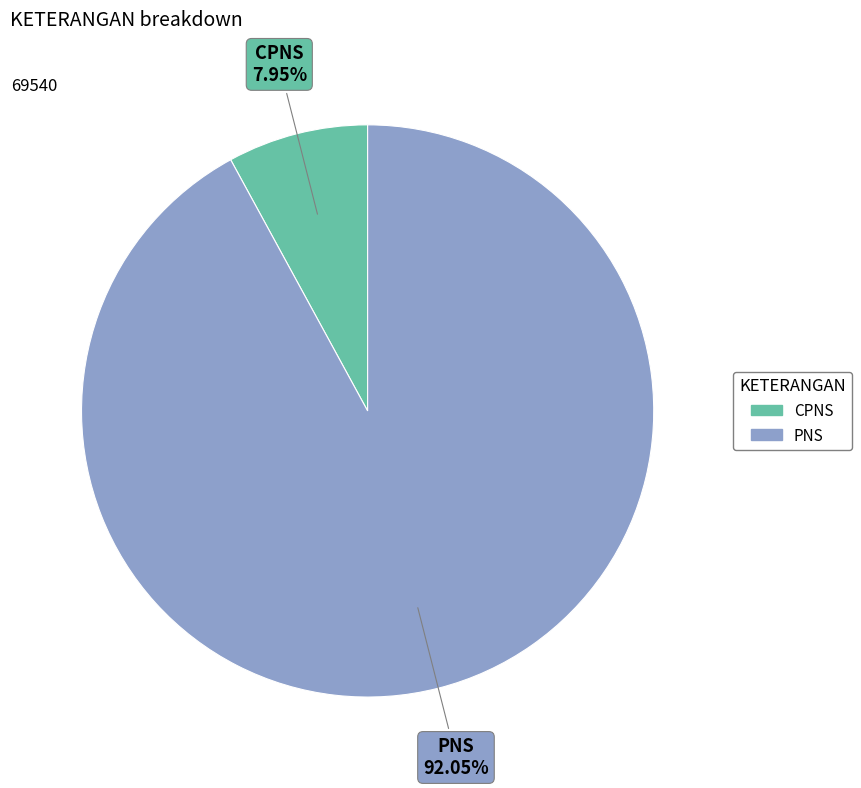

To the nearest percent, what is the combined percentage of PNS and CPNS?

100%